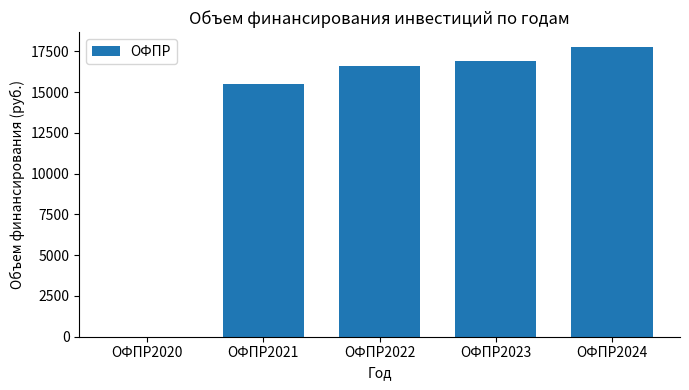

Reading left to right, transcribe all the data shown in this chart.

ОФПР2020=0.0	ОФПР2021=15518.1	ОФПР2022=16626.4	ОФПР2023=16907.2	ОФПР2024=17799.3